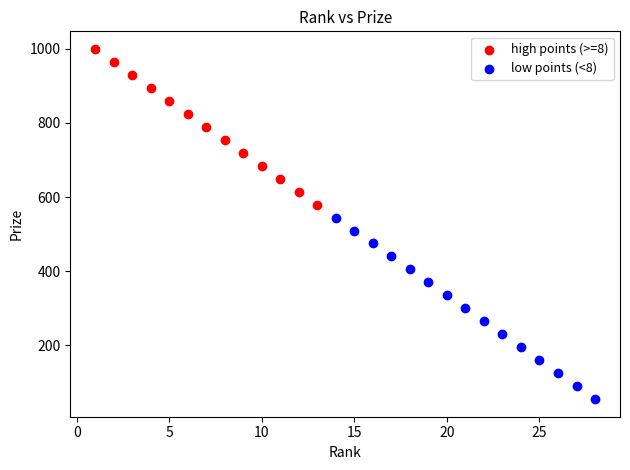

Which series reaches the minimum Y coordinate?

low points (<8)